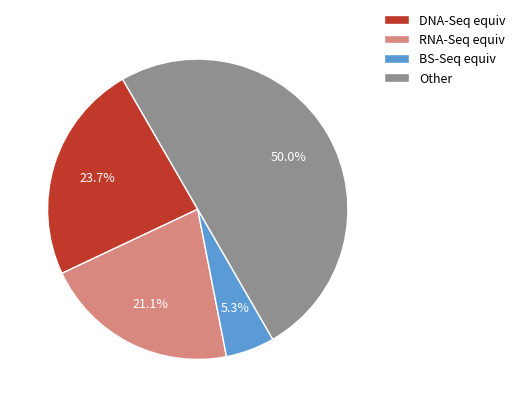

Rank the categories by value from lowest to highest.

BS-Seq equiv, RNA-Seq equiv, DNA-Seq equiv, Other